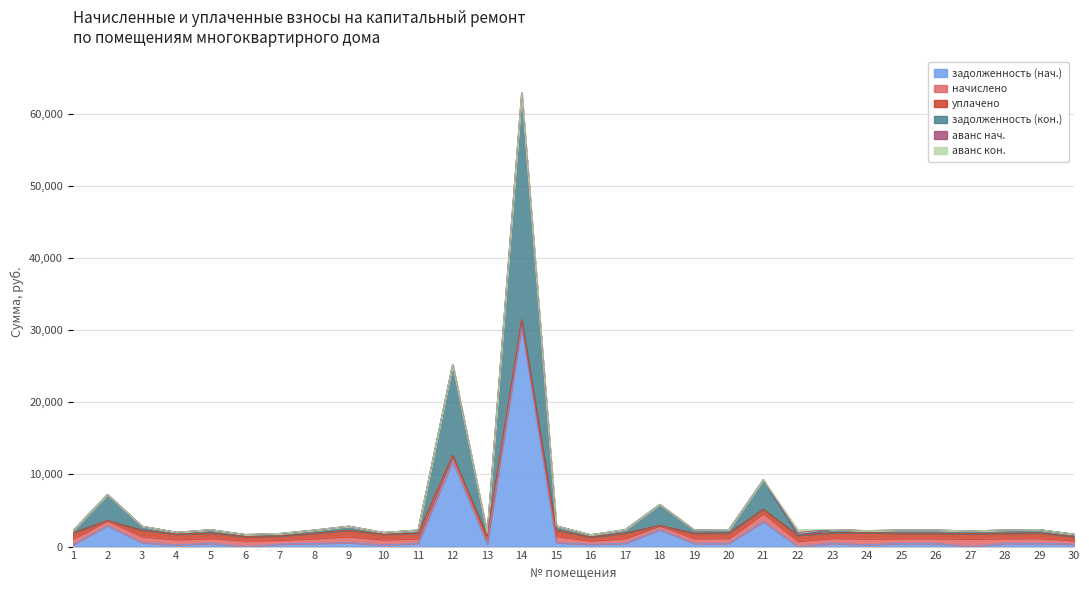

At which category does задолженность (нач.) reach its first local valley?

4